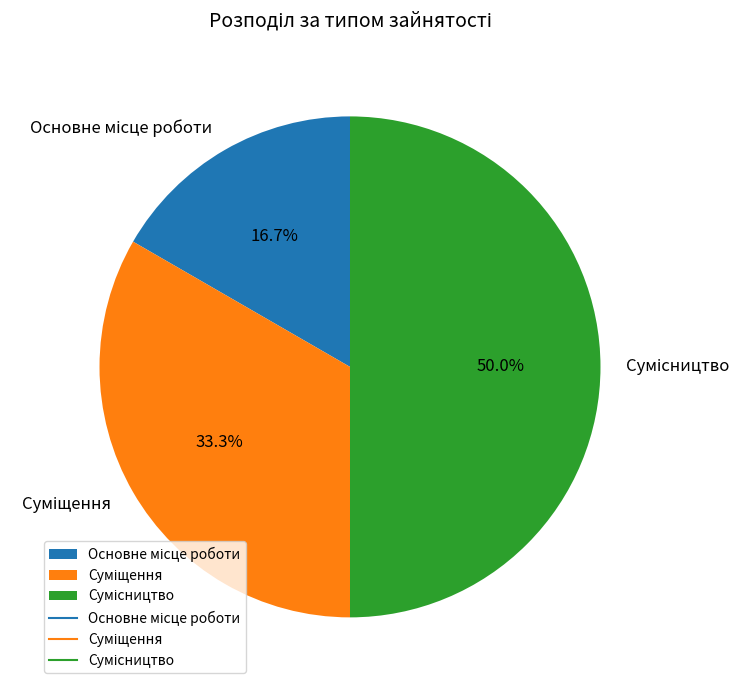

To the nearest percent, what is the difference between the largest and smallest slice percentages?

33%